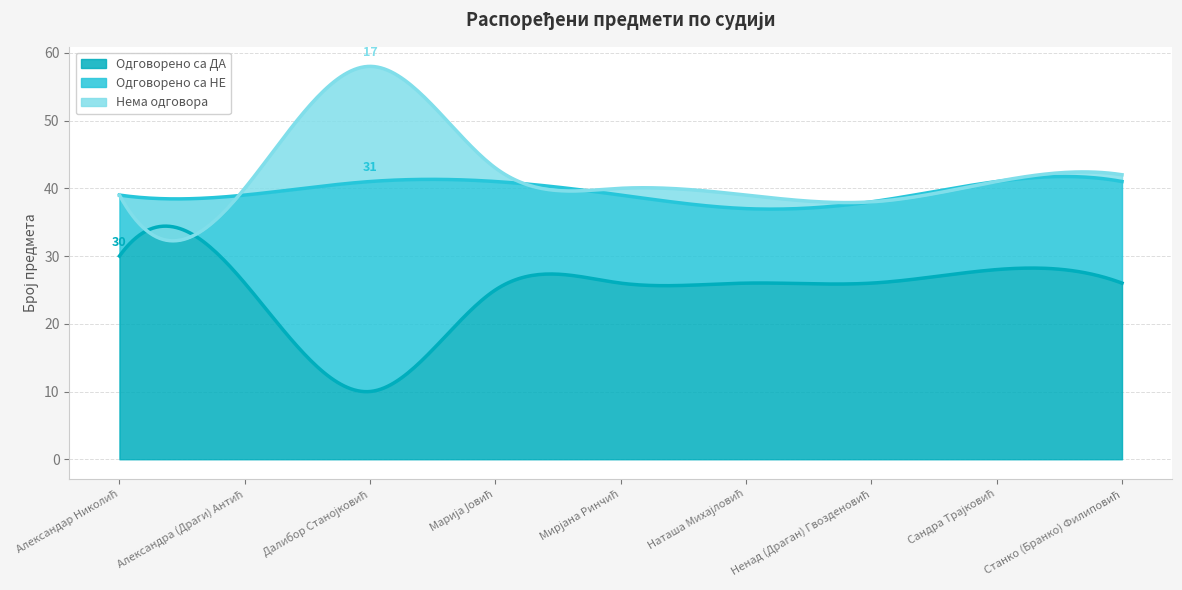

The Нема одговора series shows 0 at Александра (Драги) Антић. True or false?

False